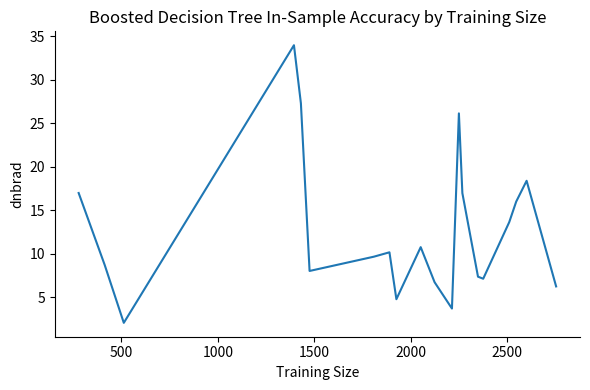

What is the difference between the maximum and minimum values?

31.9